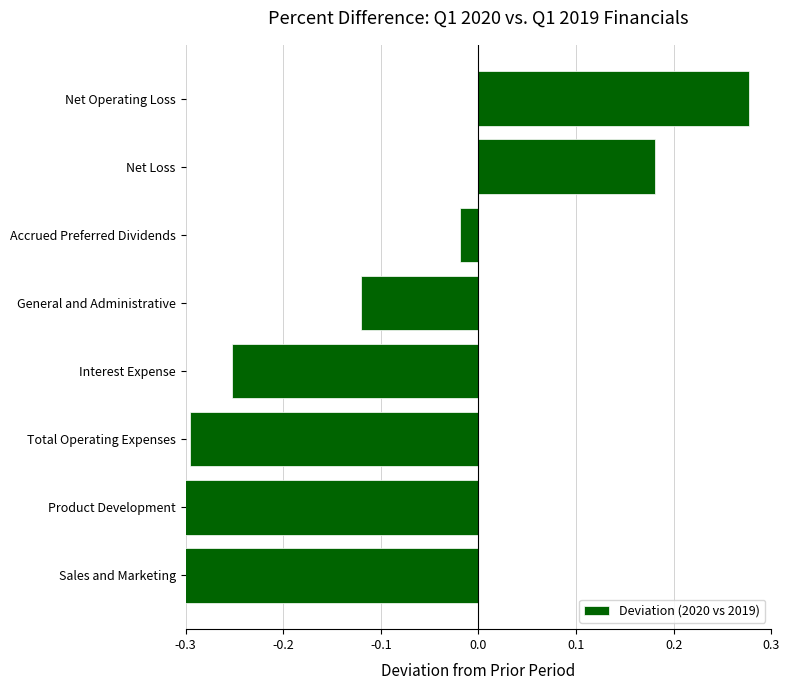

What is the value of the 1st bar from the left?

-0.8